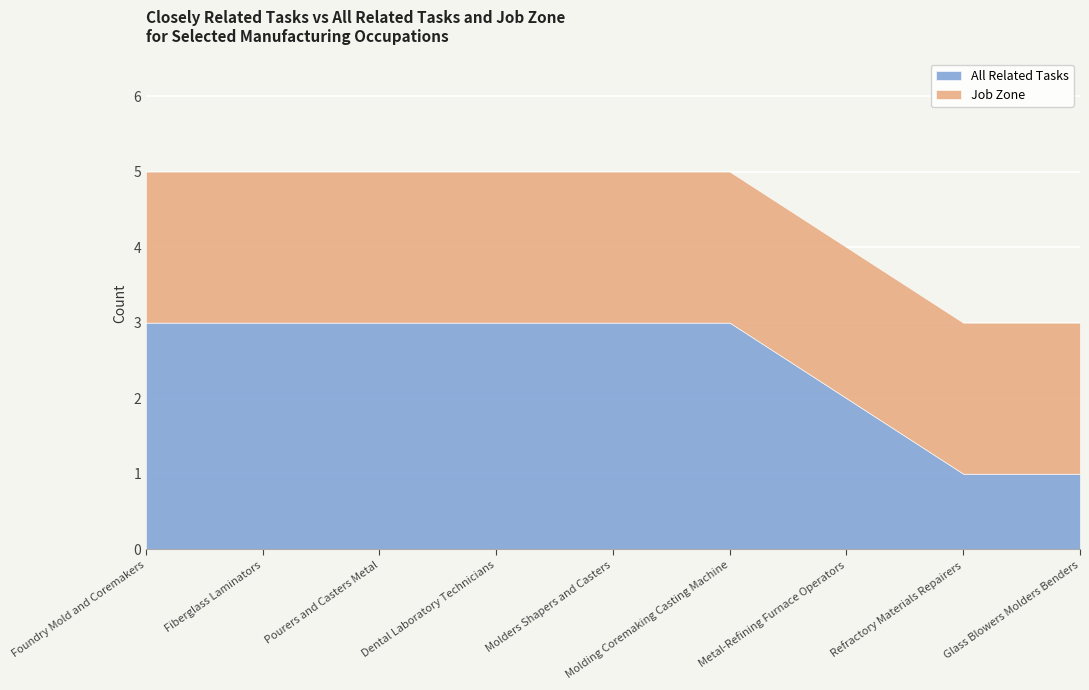

Reading right to left, what are all the values shown in this chart?

All Related Tasks: Glass Blowers Molders Benders=1	Refractory Materials Repairers=1	Metal-Refining Furnace Operators=2	Molding Coremaking Casting Machine=3	Molders Shapers and Casters=3	Dental Laboratory Technicians=3	Pourers and Casters Metal=3	Fiberglass Laminators=3	Foundry Mold and Coremakers=3
Job Zone: Glass Blowers Molders Benders=2	Refractory Materials Repairers=2	Metal-Refining Furnace Operators=2	Molding Coremaking Casting Machine=2	Molders Shapers and Casters=2	Dental Laboratory Technicians=2	Pourers and Casters Metal=2	Fiberglass Laminators=2	Foundry Mold and Coremakers=2